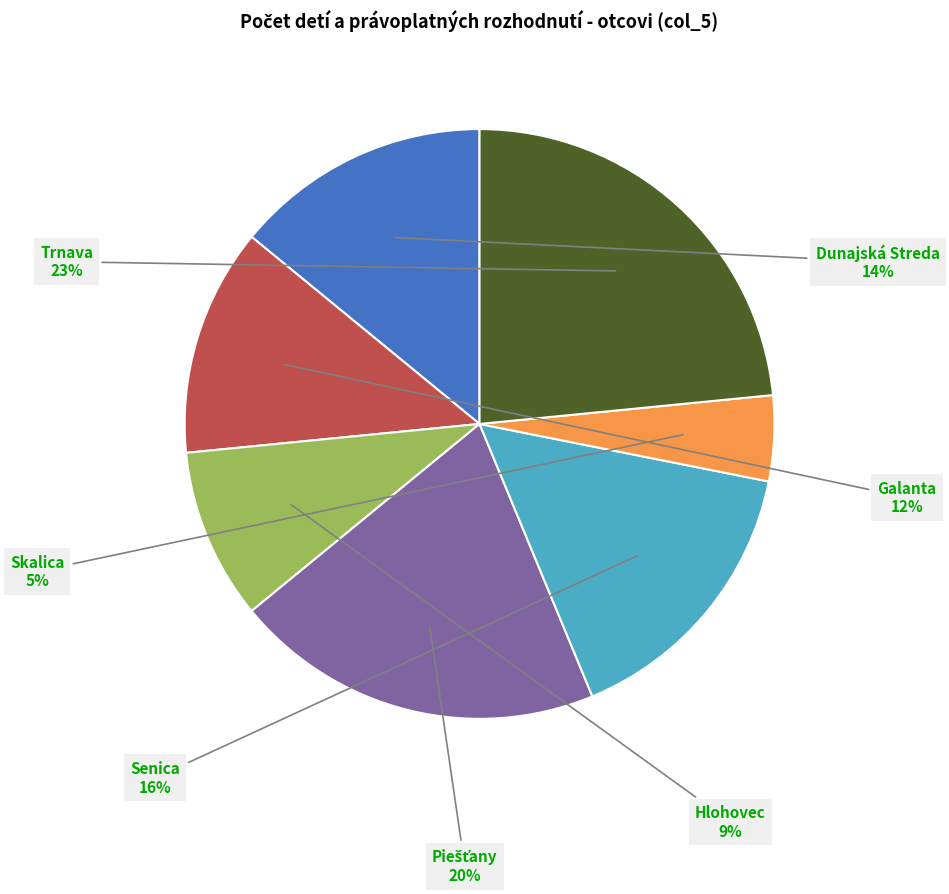

To the nearest percent, what is the average slice percentage?

14%